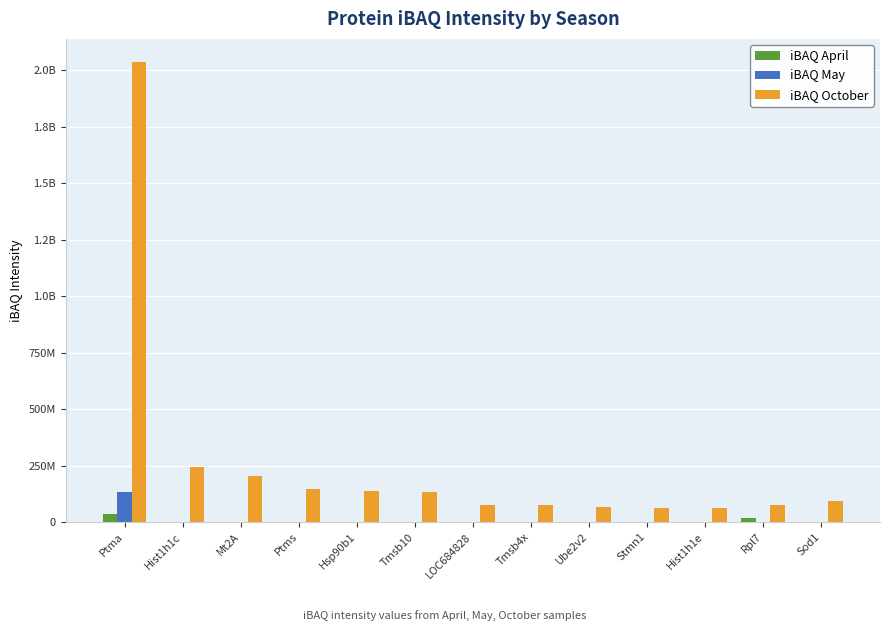

What is the label of the 13th bar from the left?

Sod1